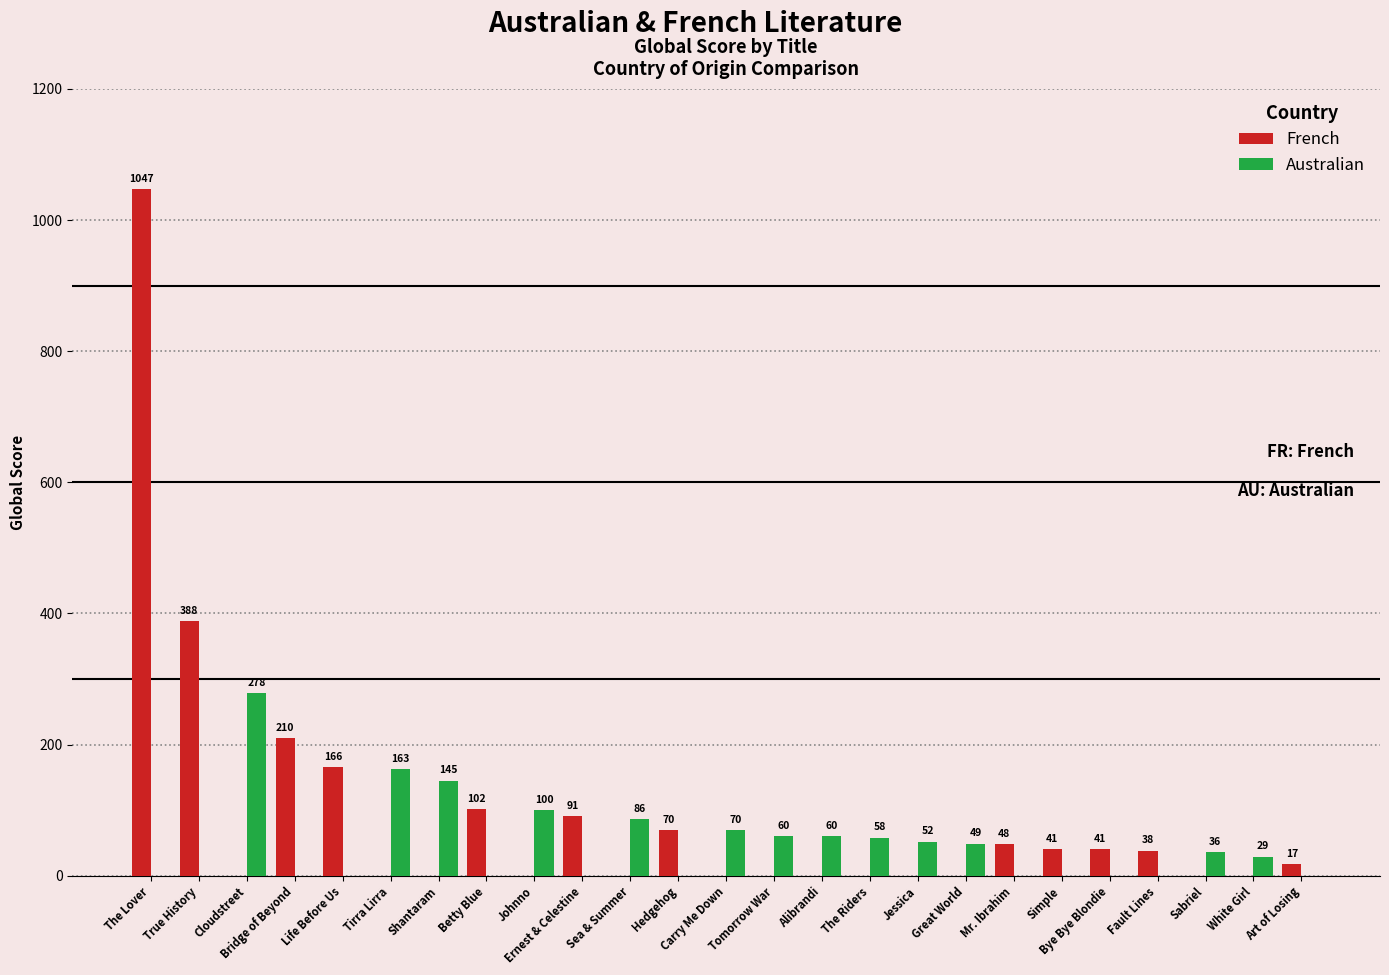

Is the value of French at True History greater than the value of Australian at Sabriel?

Yes